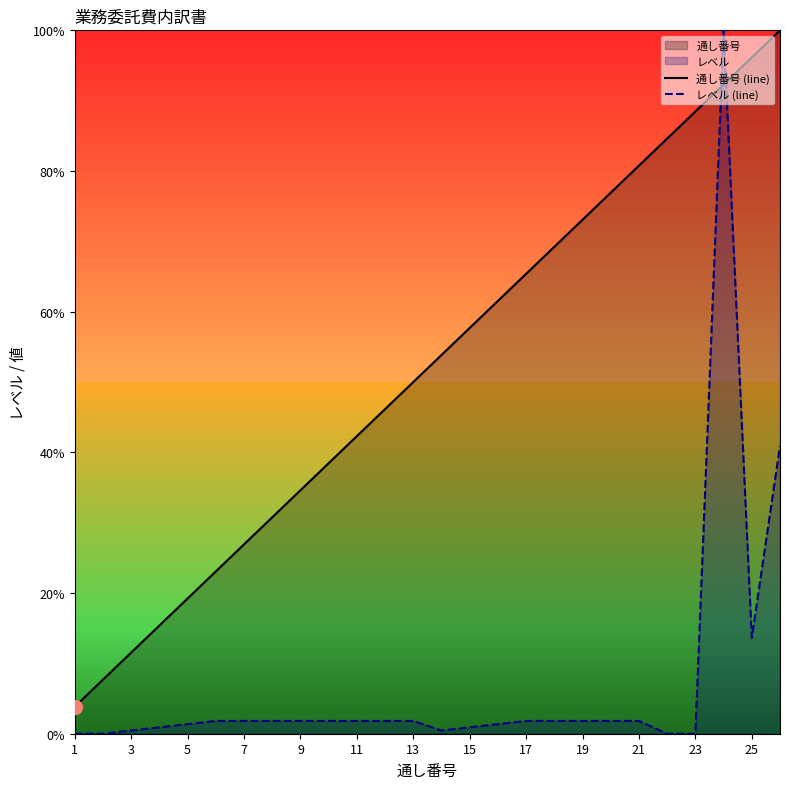

How many values in レベル (line) are above zero?

22